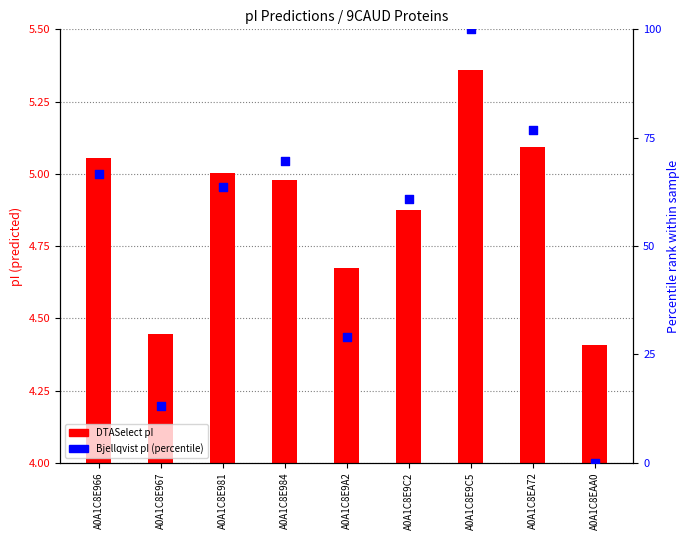

Which series has the largest total across all categories?

Bjellqvist